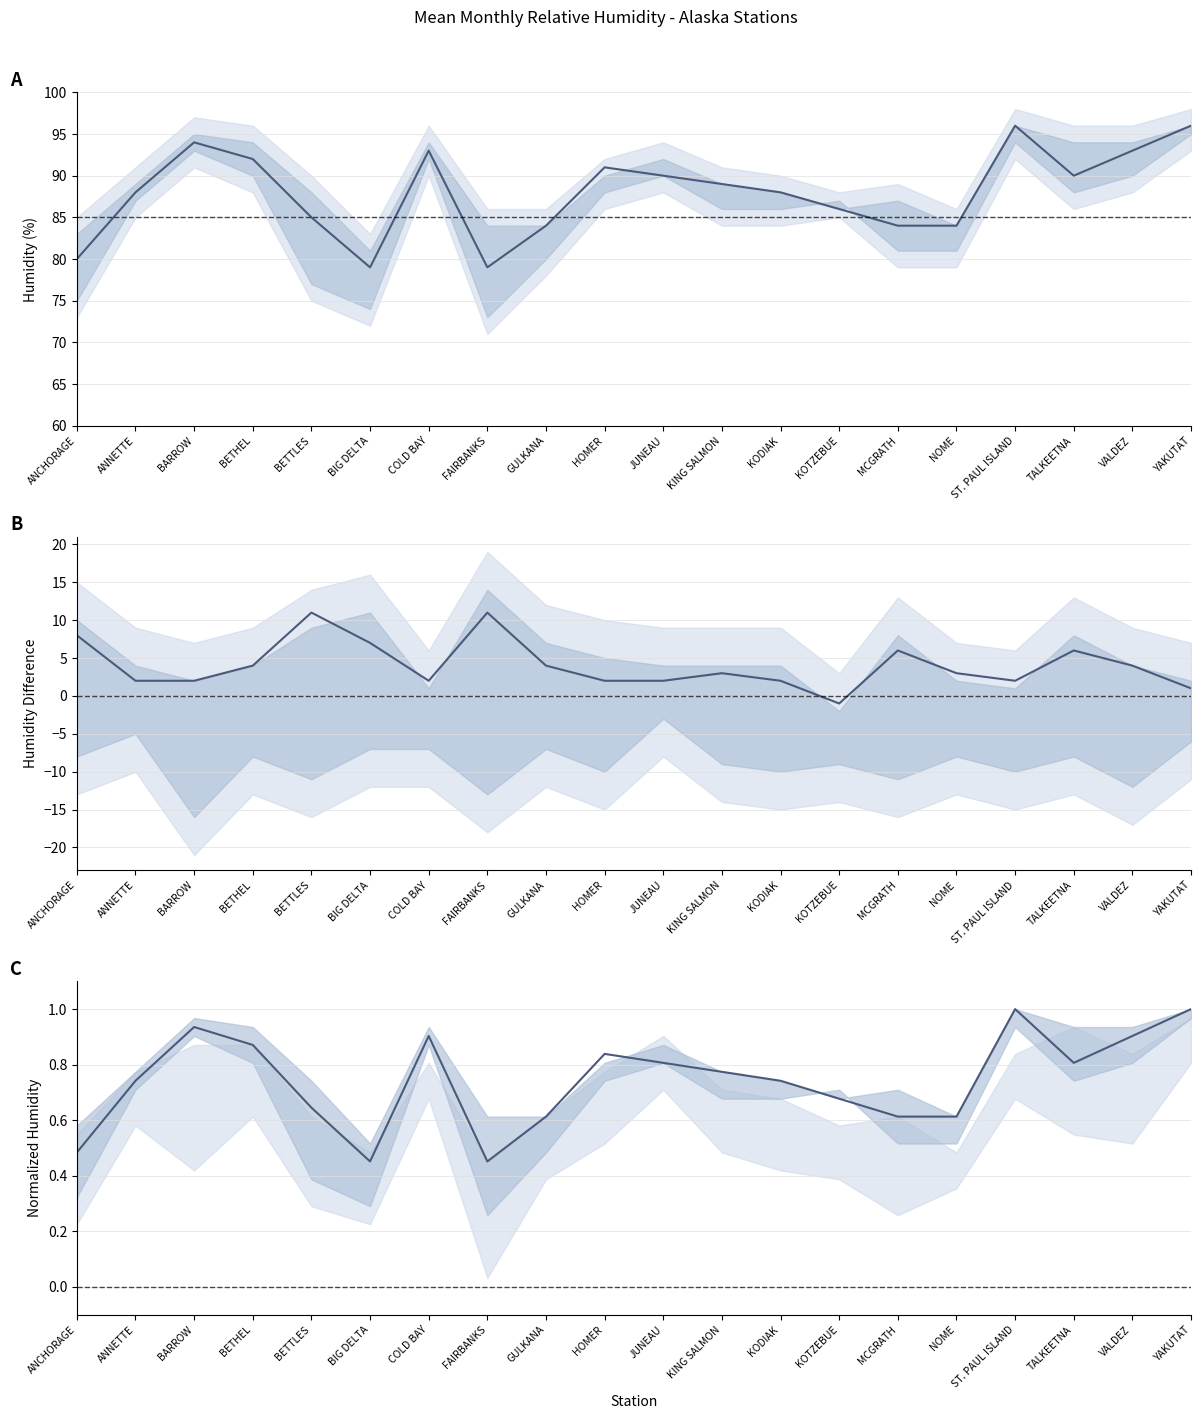

How many values in the JUL (mean) series exceed 89?

9